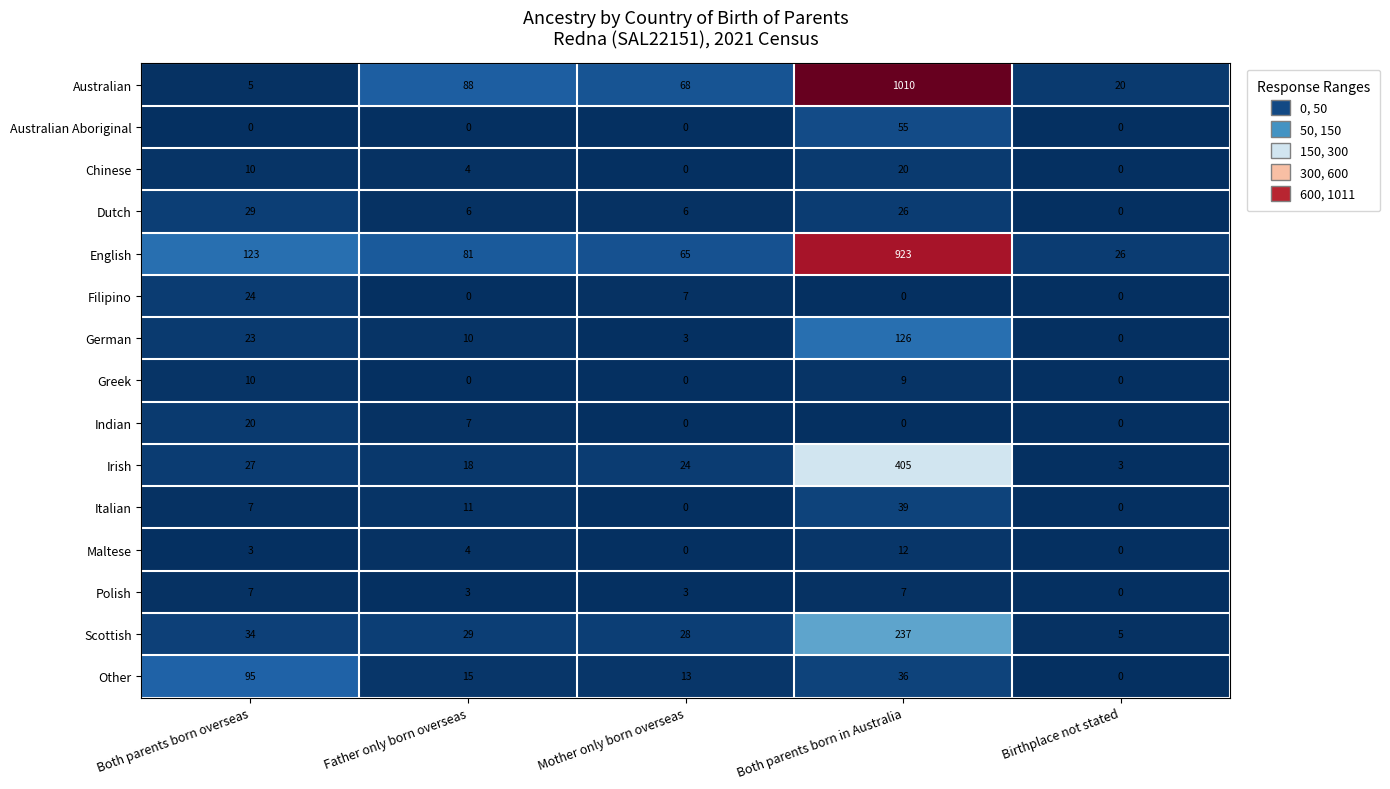

Rank the categories by German value from highest to lowest.

Both parents born in Australia, Both parents born overseas, Father only born overseas, Mother only born overseas, Birthplace not stated